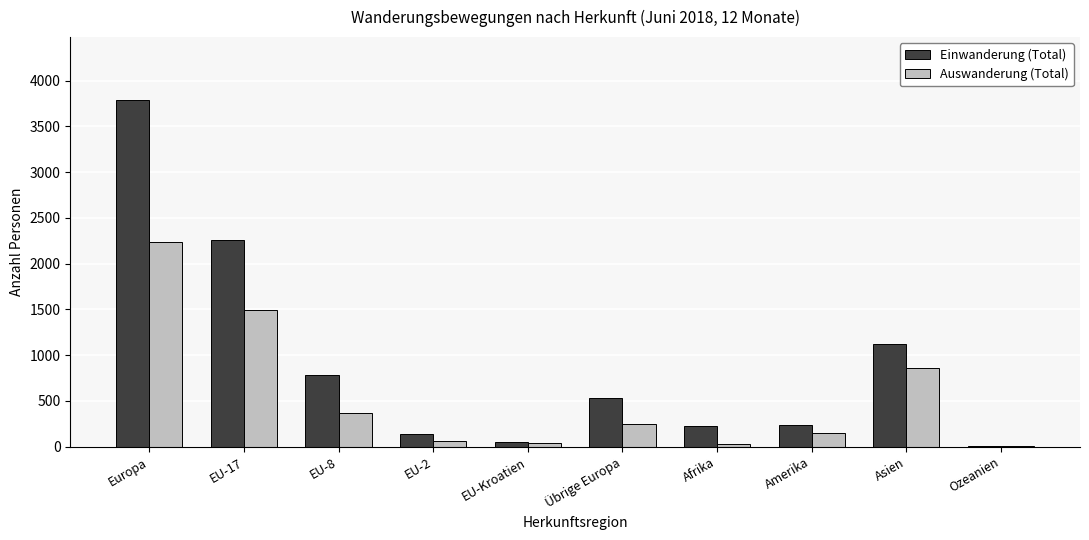

Which series changed the most between Afrika and Asien?

Einwanderung (Total)